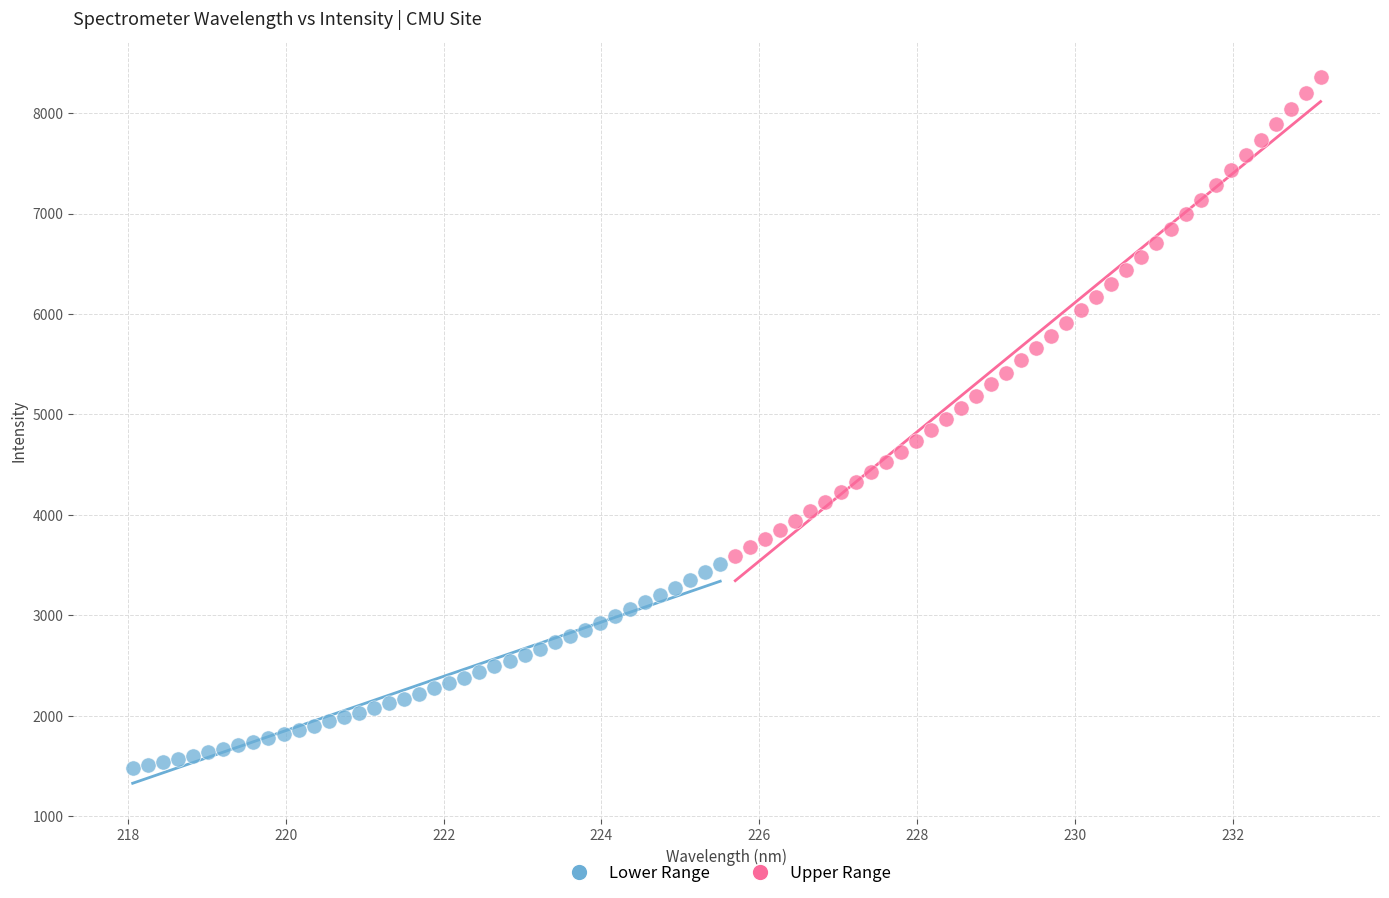

Which series contains the lowest Y value?

Lower Range